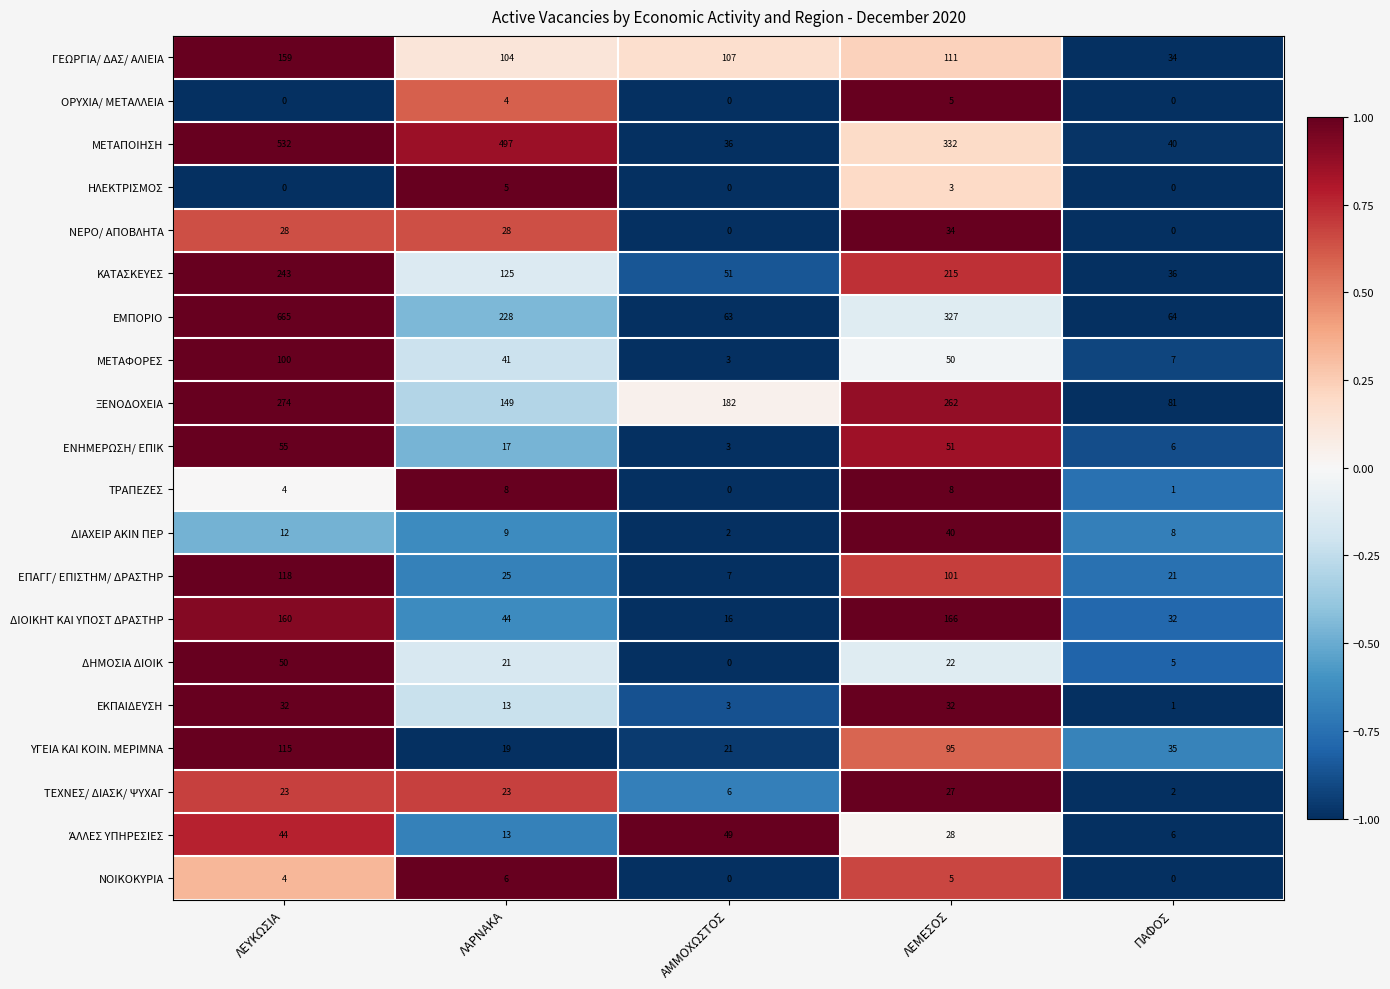

Which series has the largest range (max minus min)?

ΕΜΠΟΡΙΟ